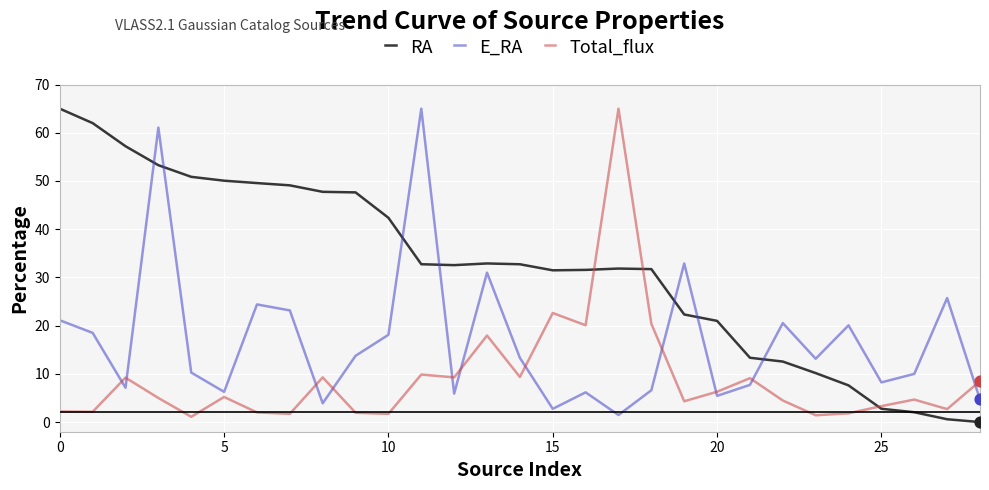

Rank the series by their average value, from lowest to highest.

Total_flux, E_RA, RA